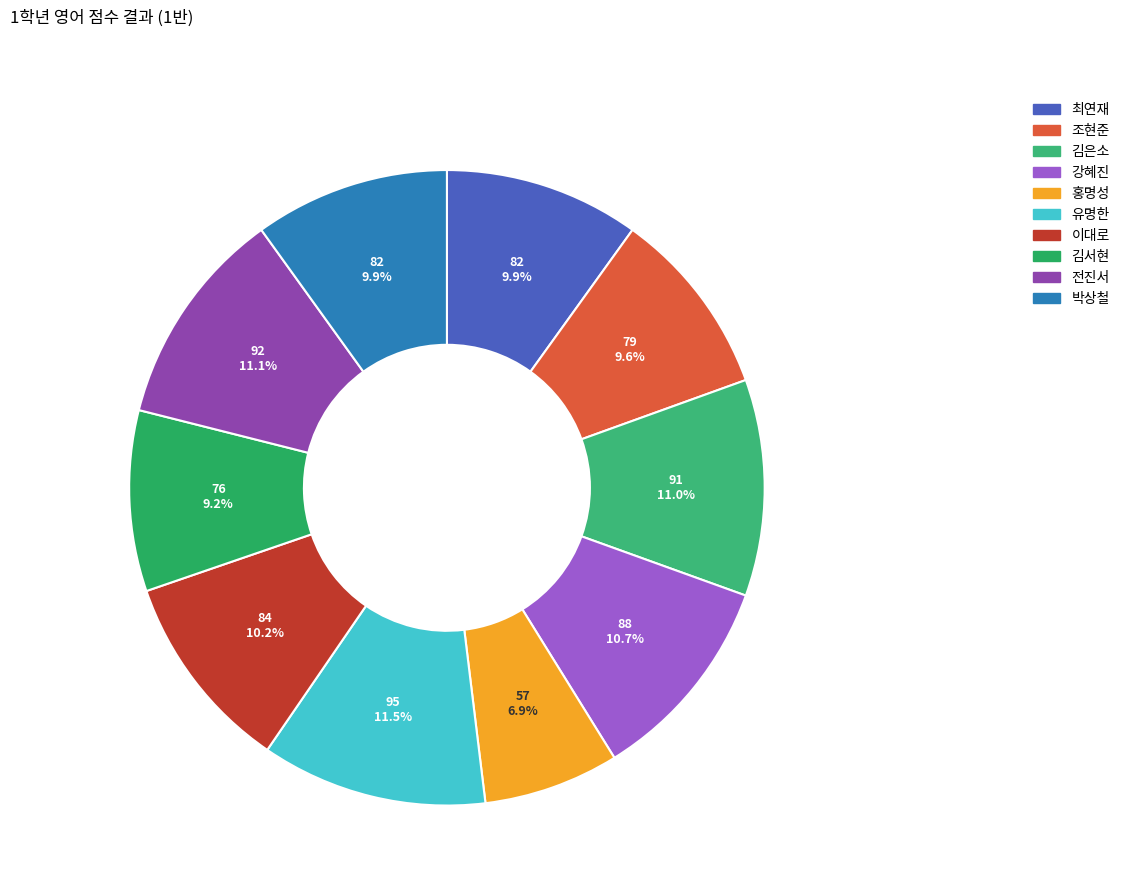

To the nearest percent, what is the average slice percentage?

10%